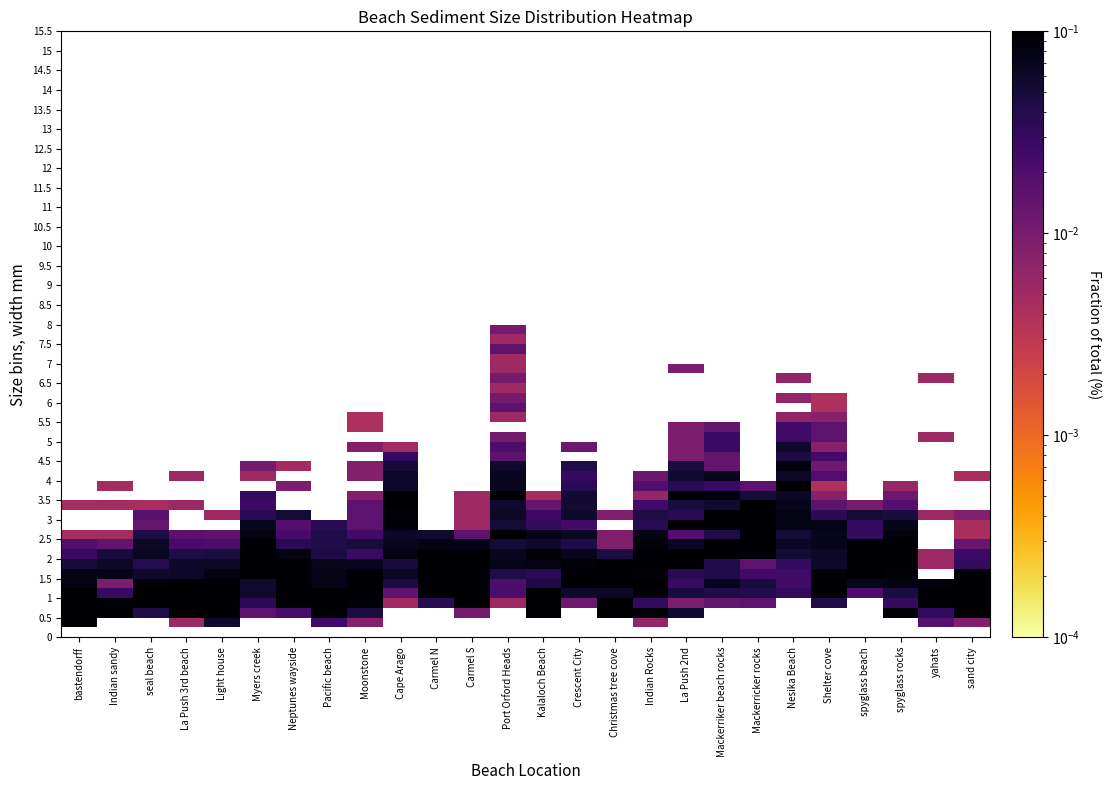

Which has a higher value, Mackerricker rocks or Carmel S?

Carmel S